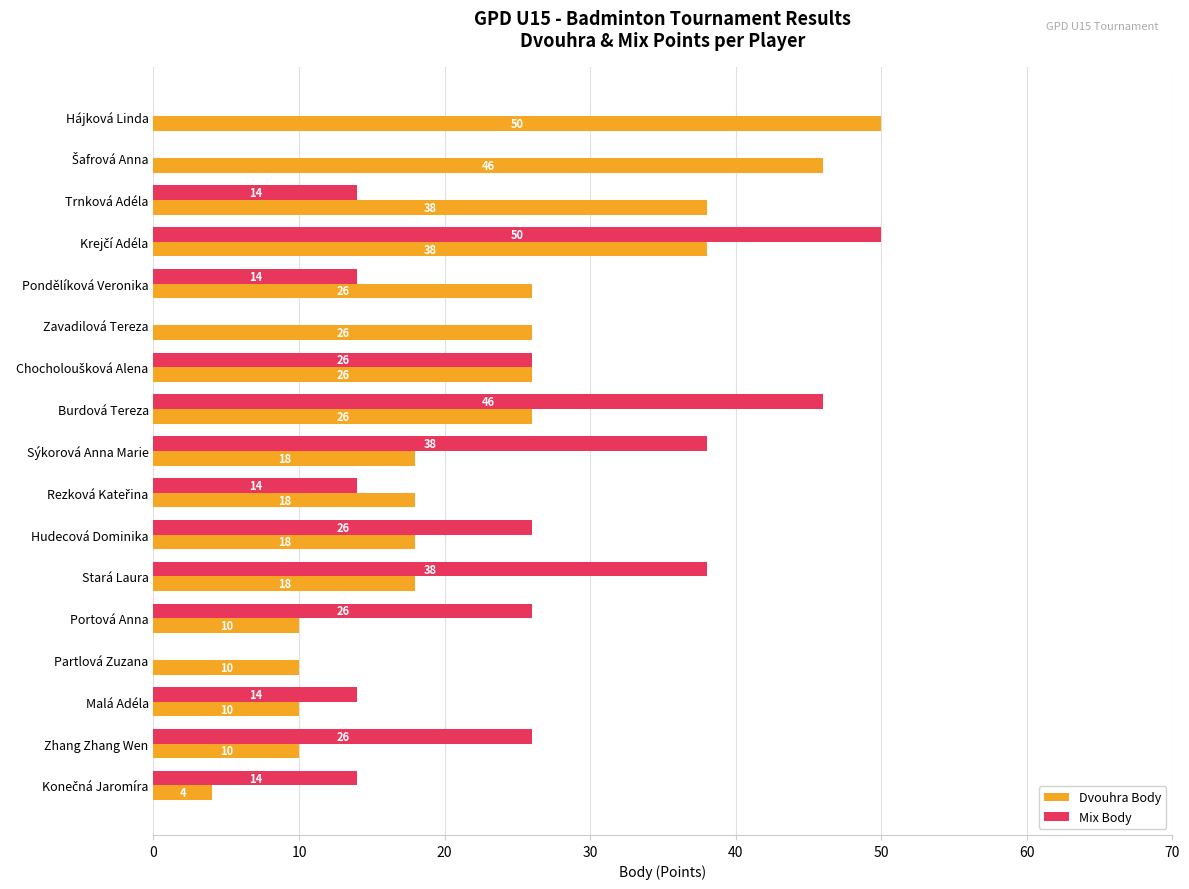

The Mix Body series shows 70 at Burdová Tereza. True or false?

False